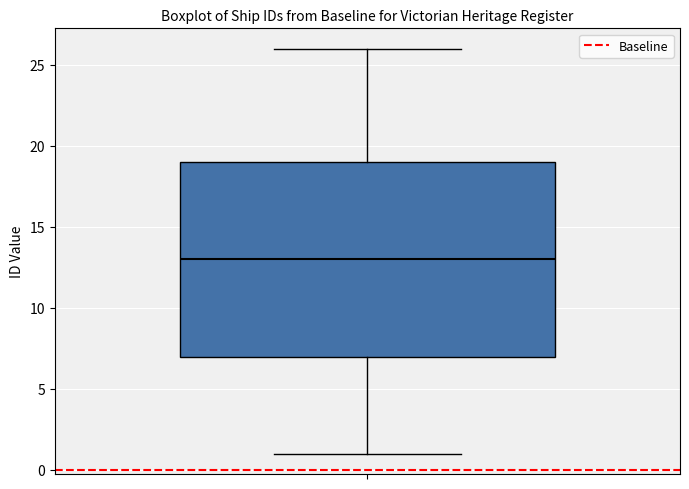

Transcribe this box plot: give where the median line is, the range the box spans, and where the two whiskers end, as read against the y-axis. The values are not printed on the chart, so give them approximately, as read against the axis.

median 13, box 7 to 19, whiskers 1 to 26